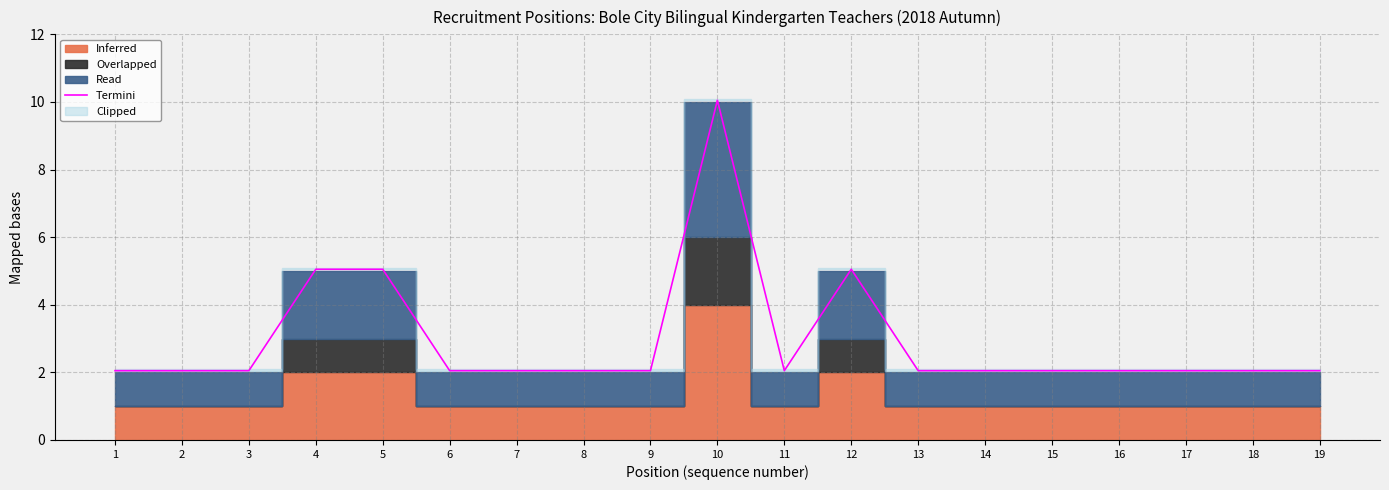

What is the minimum value shown in the chart?

2.0